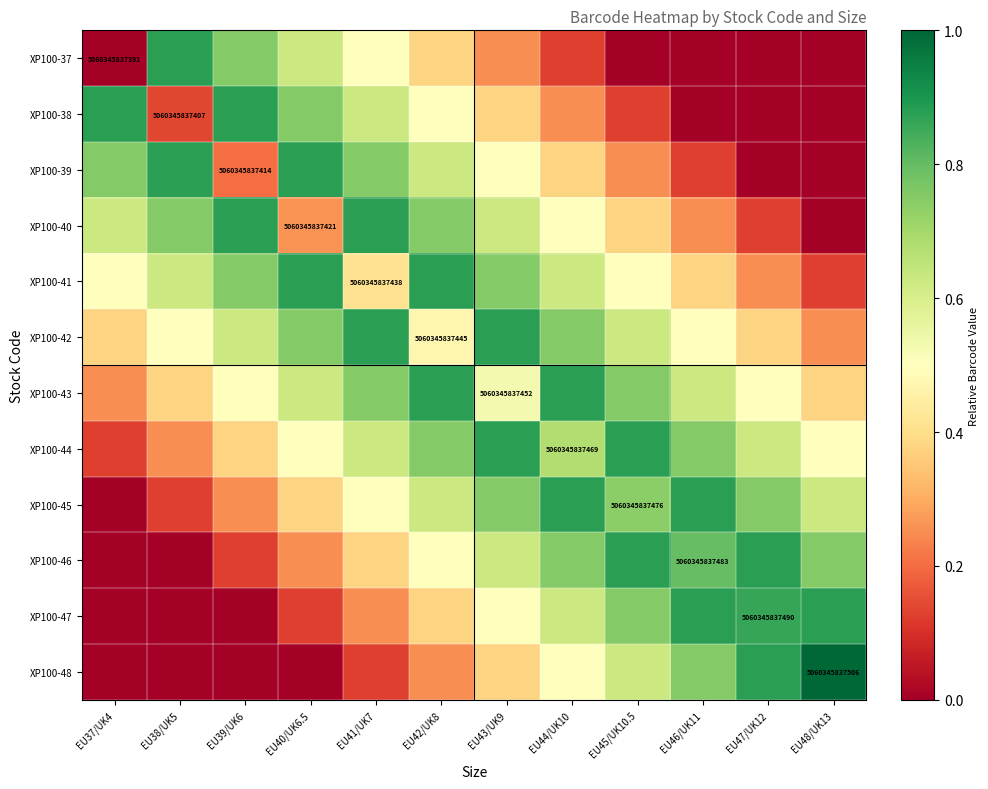

Which series has the widest spread of values?

XP100-48